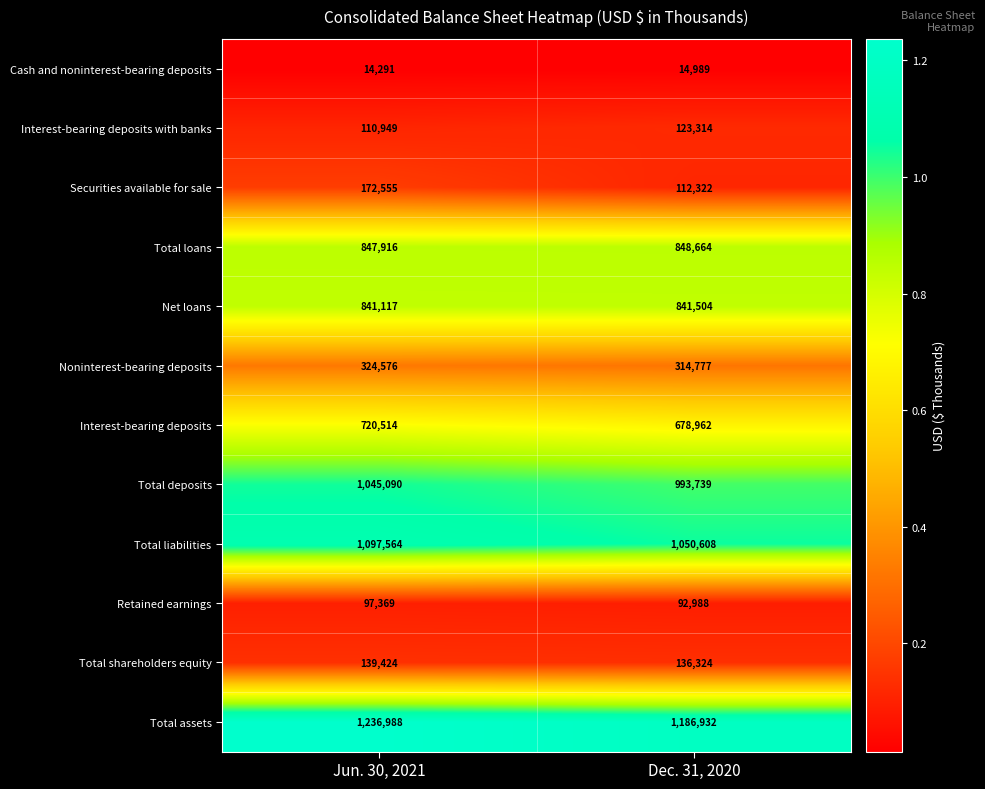

At which label is Interest-bearing deposits with banks closest to 117131?

Jun. 30, 2021